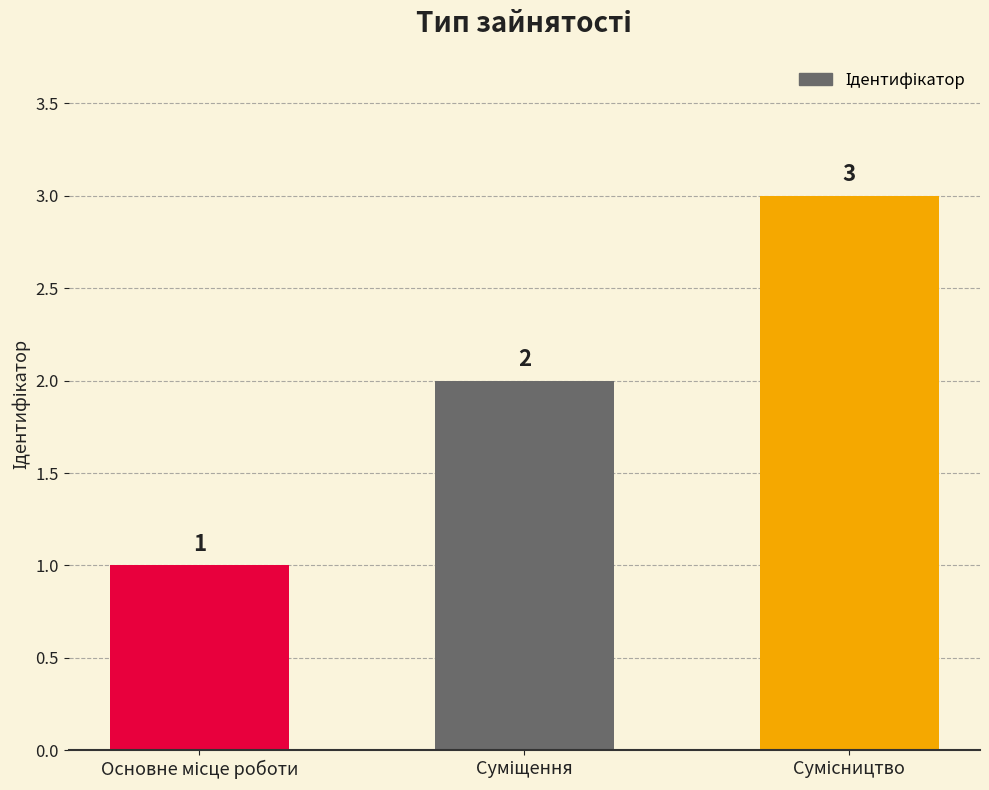

What is the sum of all values?

6